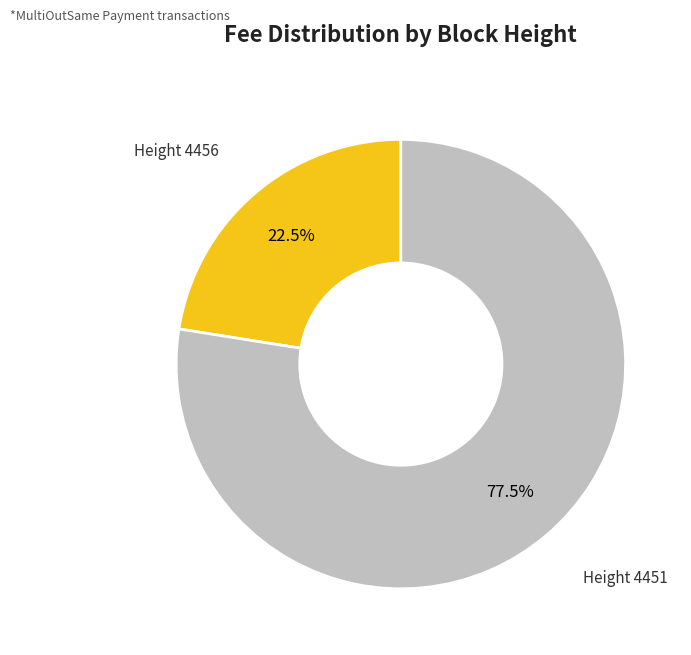

Which category has the smallest portion of the pie?

4456